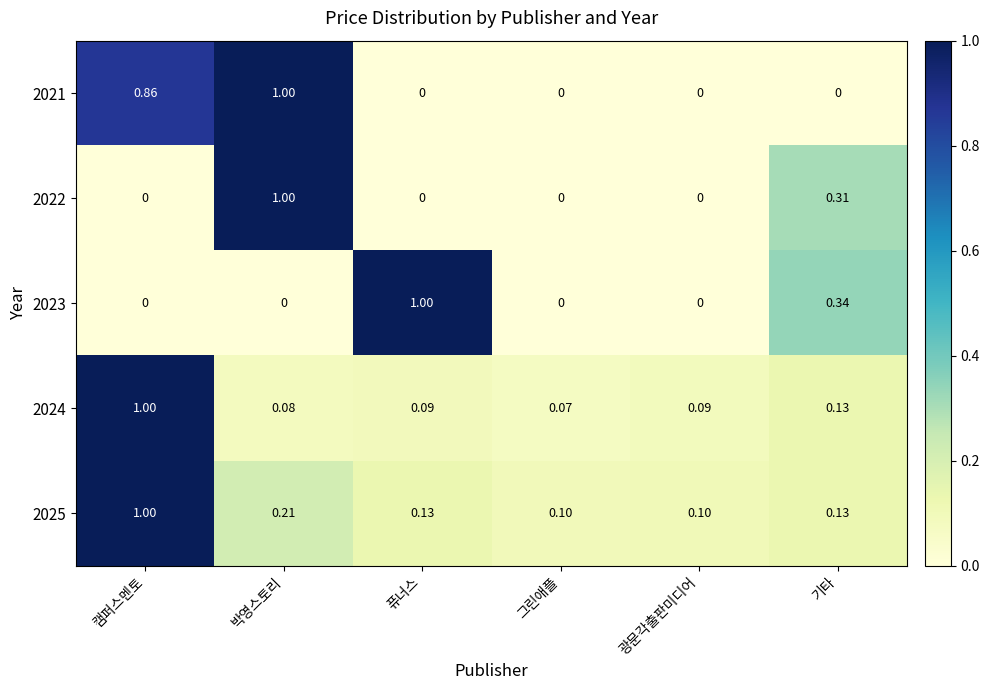

Which category has the lowest value in the 2024 series?

그린애플